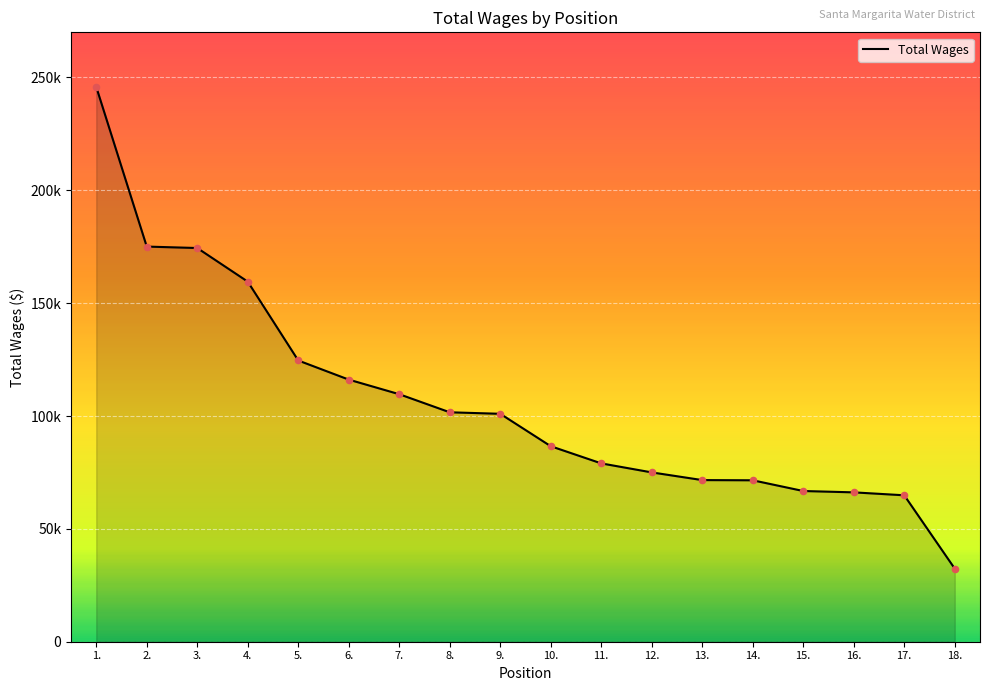

Which has a higher value, 2. or 3.?

2.